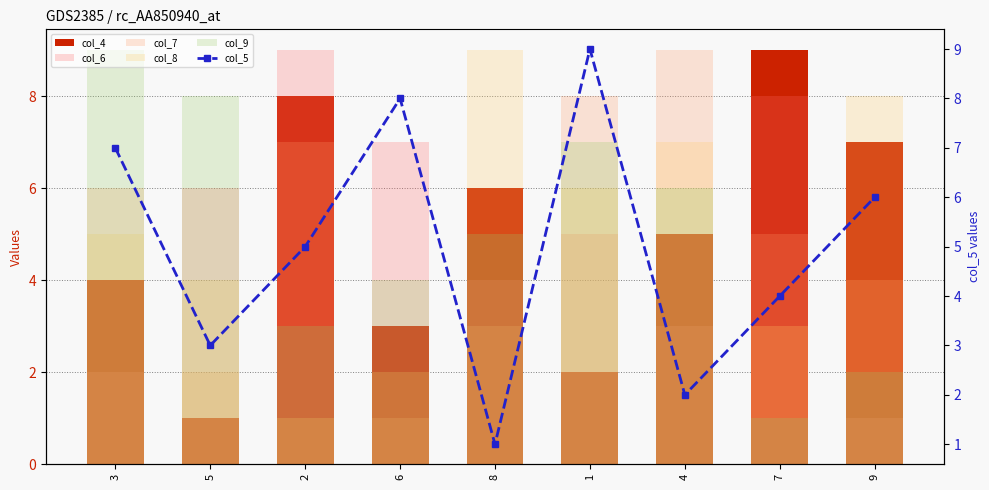

Between 4 and 8, which is larger?

8